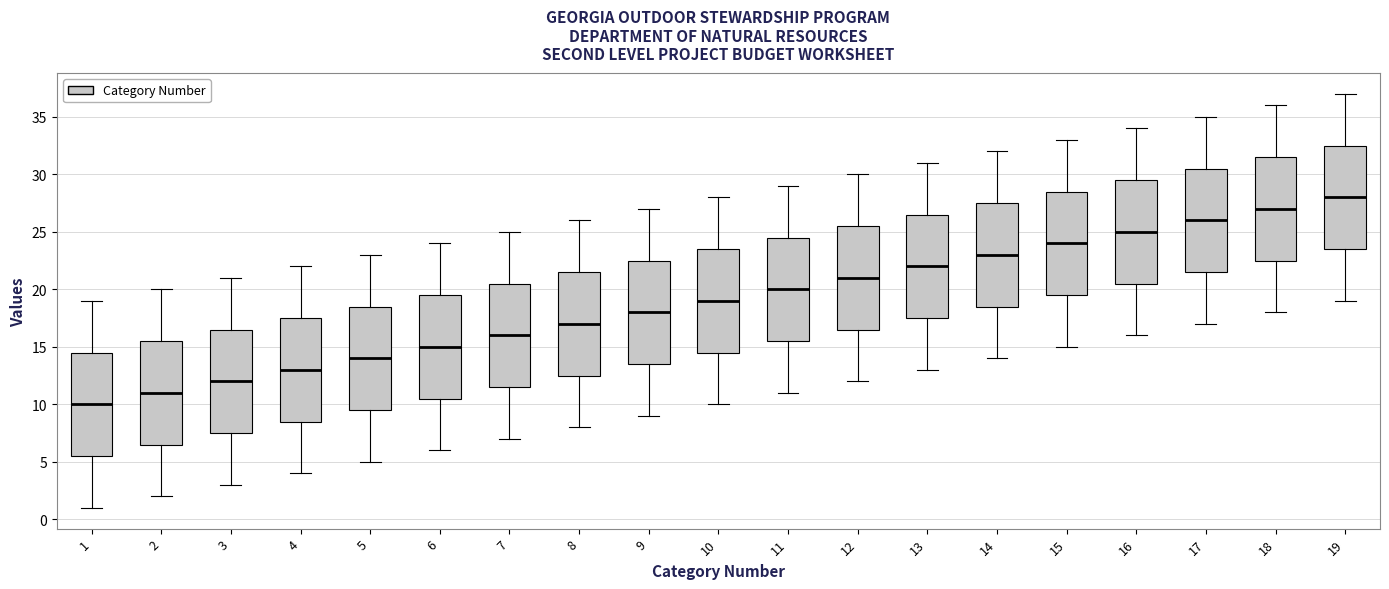

Reading left to right, read every box against the y-axis: the position of its median line, the range the box covers, and the ends of its whiskers. The values are not printed on the chart, so give them approximately, as read against the axis.

1: median 10.0, box 5.5 to 14.5, whiskers 1.0 to 19.0
2: median 11.0, box 6.5 to 15.5, whiskers 2.0 to 20.0
3: median 12.0, box 7.5 to 16.5, whiskers 3.0 to 21.0
4: median 13.0, box 8.5 to 17.5, whiskers 4.0 to 22.0
5: median 14.0, box 9.5 to 18.5, whiskers 5.0 to 23.0
6: median 15.0, box 10.5 to 19.5, whiskers 6.0 to 24.0
7: median 16.0, box 11.5 to 20.5, whiskers 7.0 to 25.0
8: median 17.0, box 12.5 to 21.5, whiskers 8.0 to 26.0
9: median 18.0, box 13.5 to 22.5, whiskers 9.0 to 27.0
10: median 19.0, box 14.5 to 23.5, whiskers 10.0 to 28.0
11: median 20.0, box 15.5 to 24.5, whiskers 11.0 to 29.0
12: median 21.0, box 16.5 to 25.5, whiskers 12.0 to 30.0
13: median 22.0, box 17.5 to 26.5, whiskers 13.0 to 31.0
14: median 23.0, box 18.5 to 27.5, whiskers 14.0 to 32.0
15: median 24.0, box 19.5 to 28.5, whiskers 15.0 to 33.0
16: median 25.0, box 20.5 to 29.5, whiskers 16.0 to 34.0
17: median 26.0, box 21.5 to 30.5, whiskers 17.0 to 35.0
18: median 27.0, box 22.5 to 31.5, whiskers 18.0 to 36.0
19: median 28.0, box 23.5 to 32.5, whiskers 19.0 to 37.0